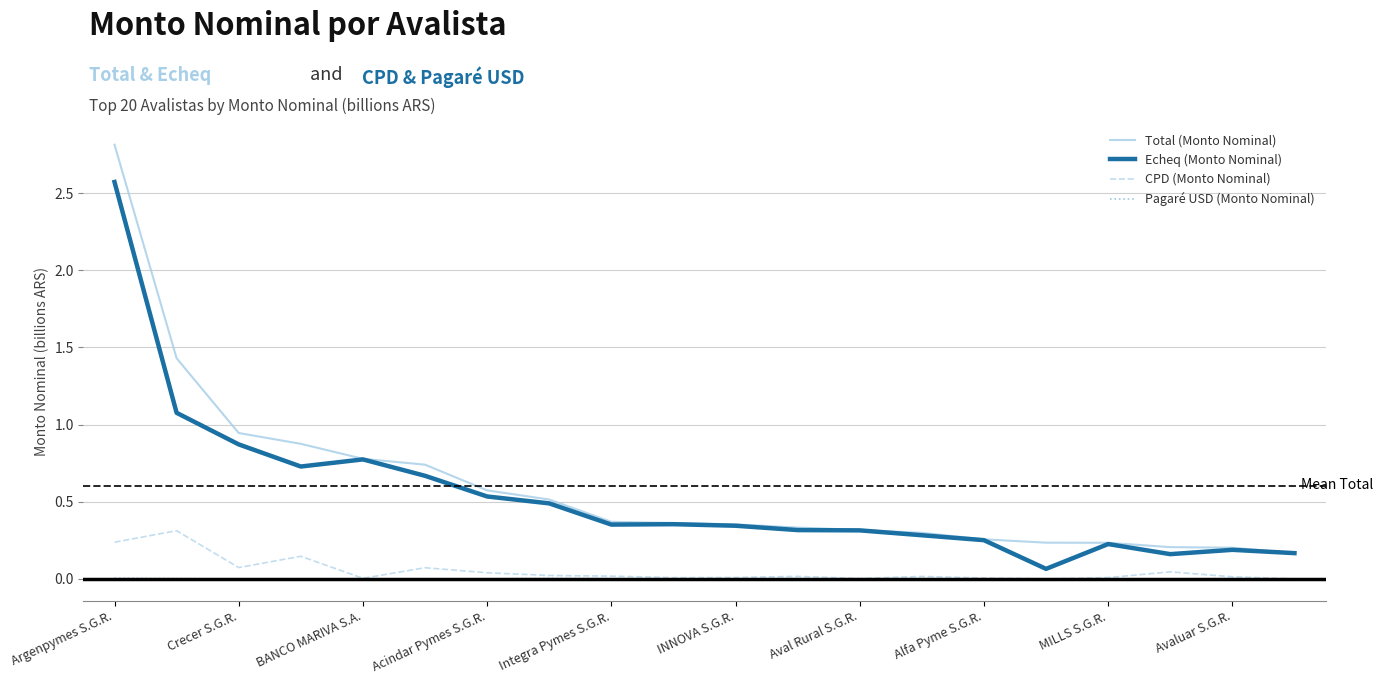

What is the maximum value shown in the chart?

2.8